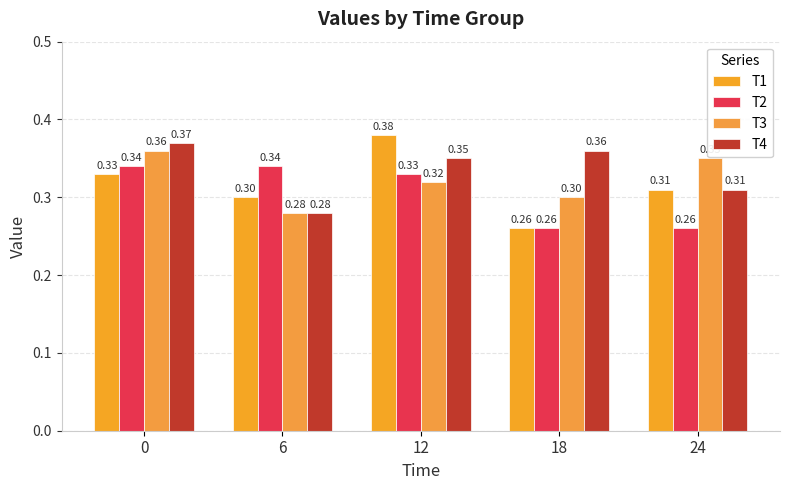

What is the total value across all series at 0?

1.4